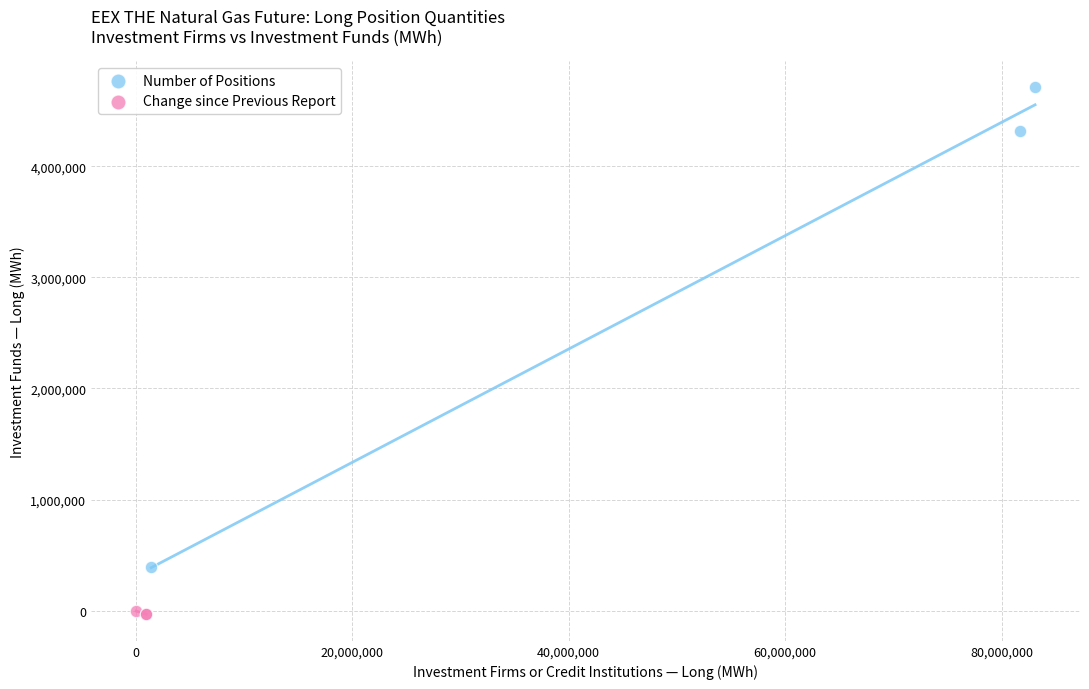

Which series contains the lowest Y value?

Change since Previous Report